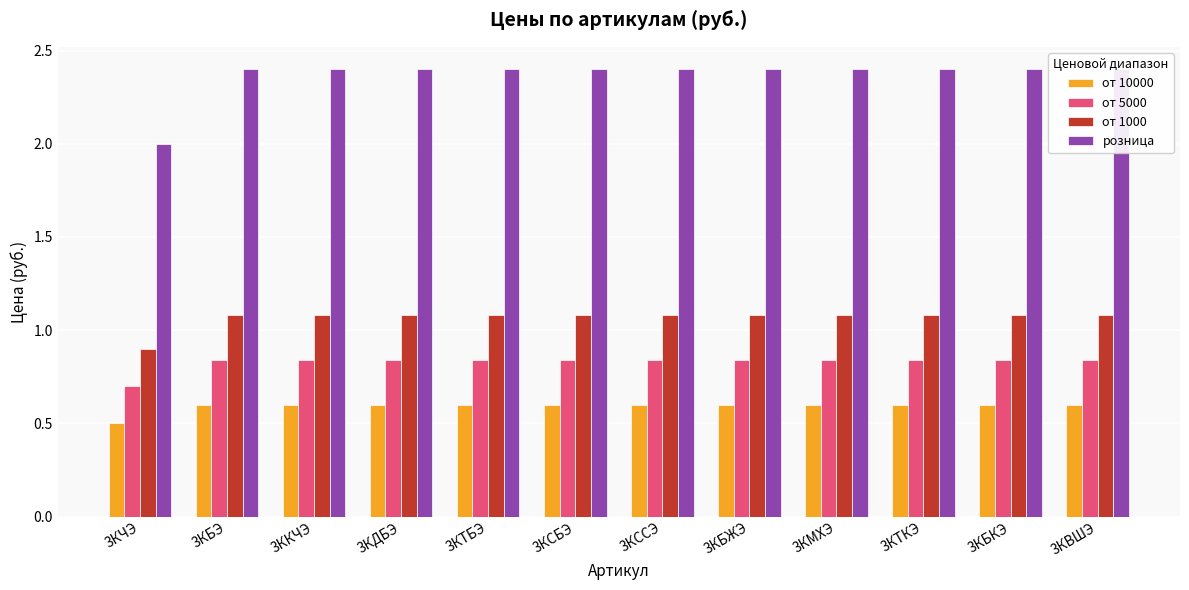

How many bars are there in total?

48